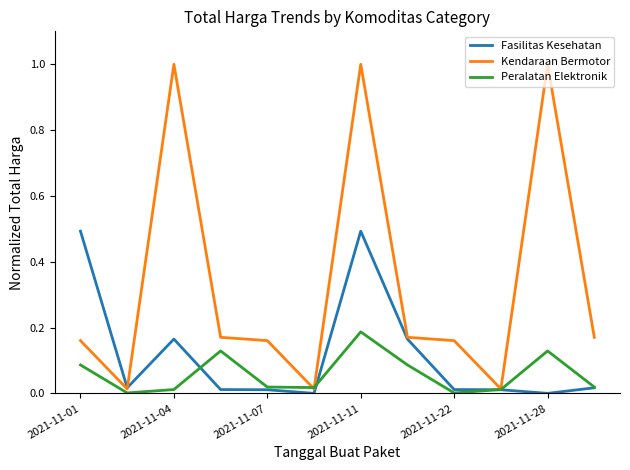

Which series has the largest range (max minus min)?

Kendaraan Bermotor